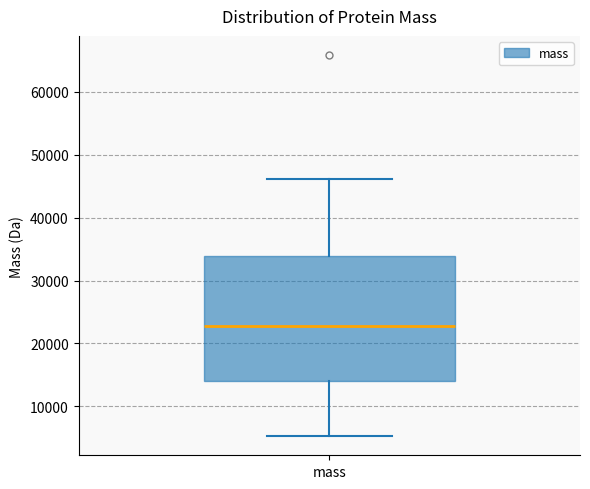

Transcribe this box plot: give where the median line is, the range the box spans, and where the two whiskers end, as read against the y-axis. The values are not printed on the chart, so give them approximately, as read against the axis.

median 23000, box 14000 to 34000, whiskers 5000 to 46000